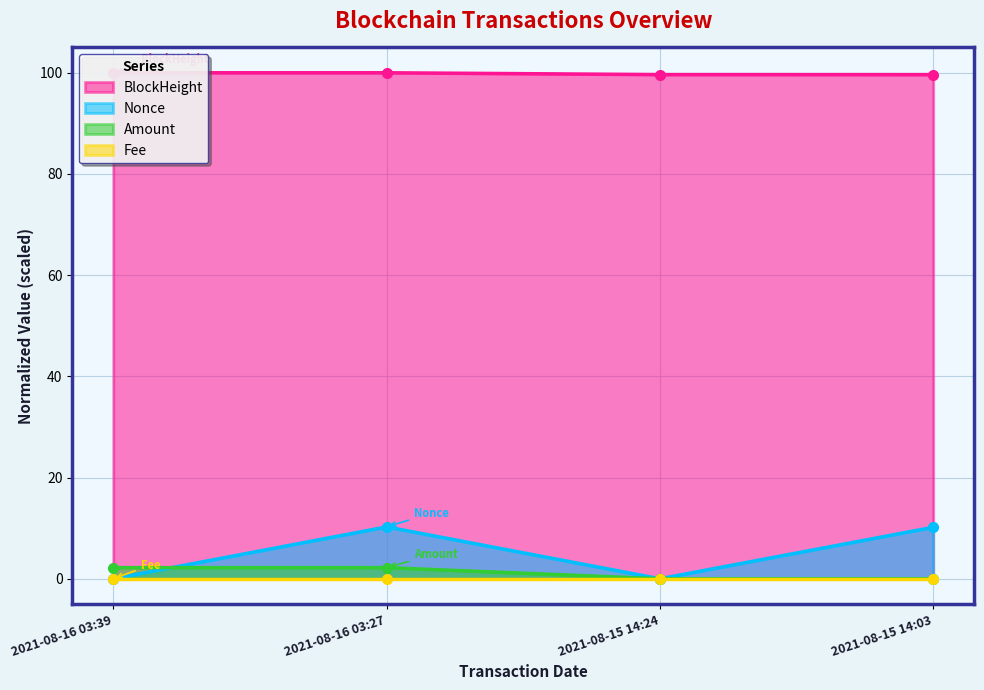

True or false: Fee and Amount intersect in this chart.

False